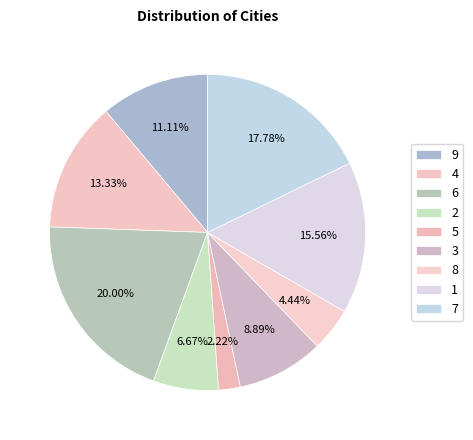

What percentage is the 8 slice, to the nearest percent?

4%